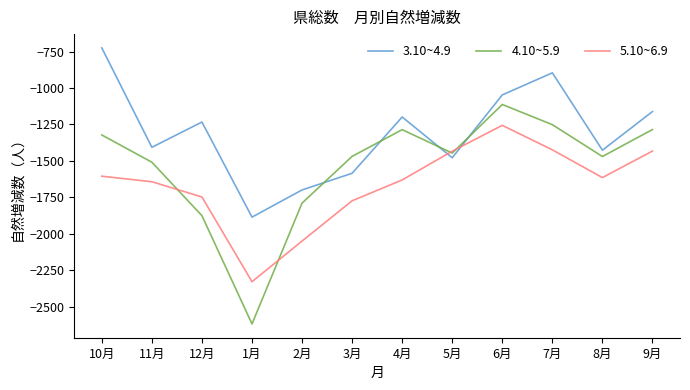

What is the minimum value for 4.10~5.9?

-2618.5